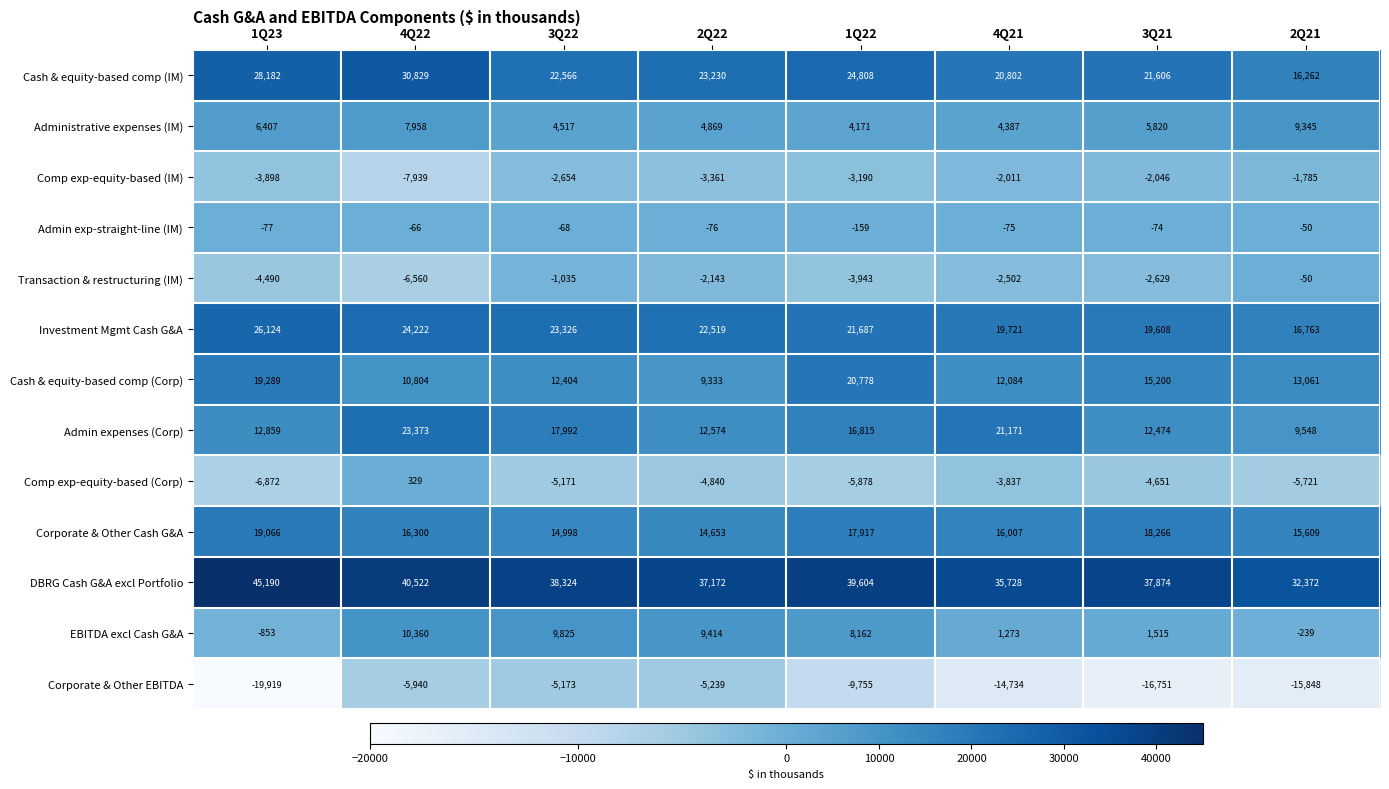

How many values in EBITDA excl Cash G&A are below zero?

2